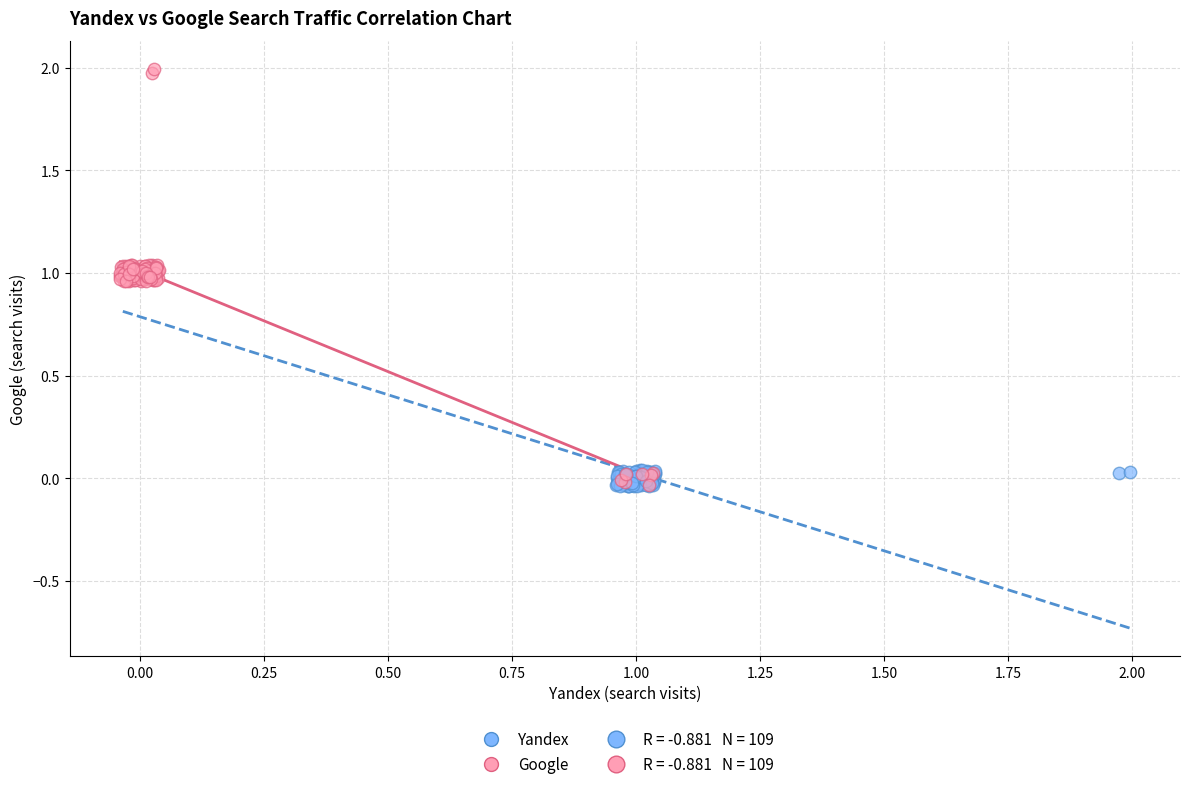

Which series has the largest Y range (max minus min)?

Google